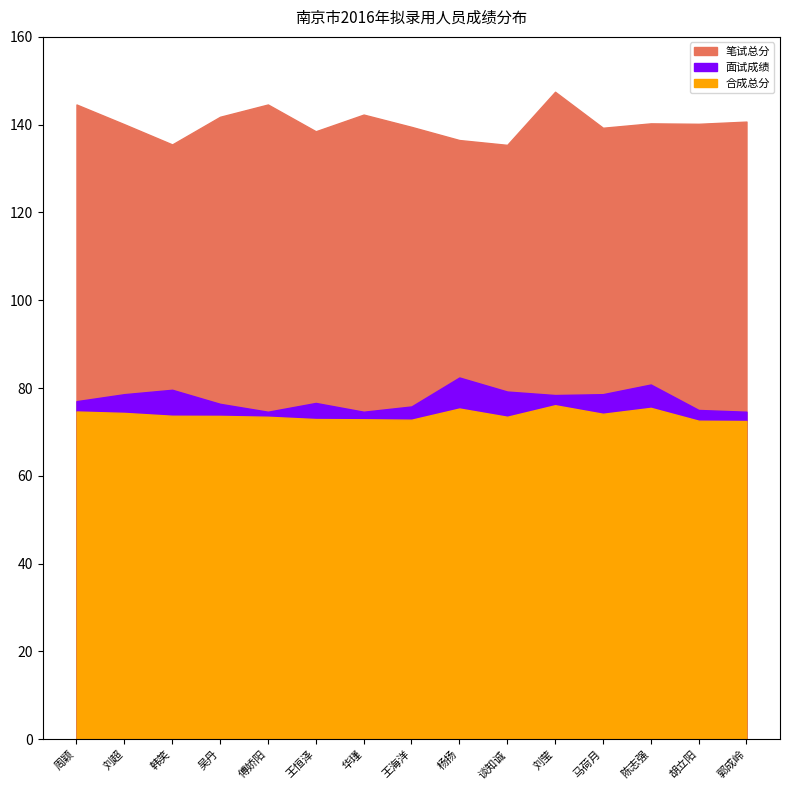

What is the sum of all 合成总分 values?

1107.8